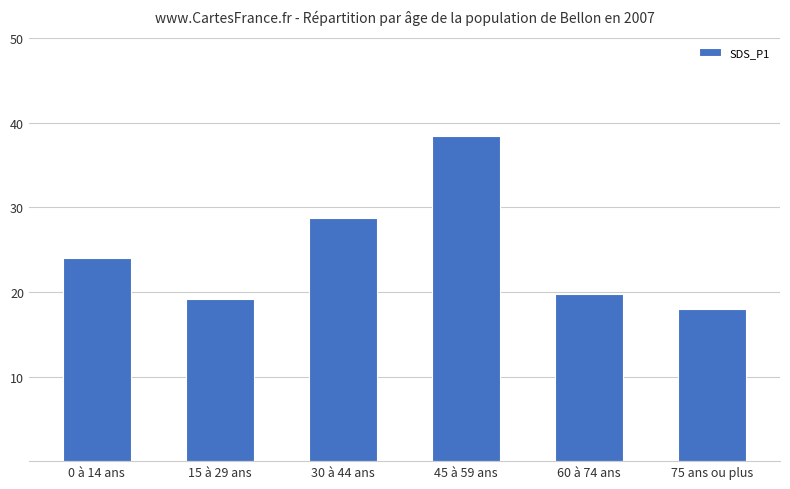

Reading left to right, list all the values displayed in this chart.

0 à 14 ans=24.0	15 à 29 ans=19.2	30 à 44 ans=28.8	45 à 59 ans=38.4	60 à 74 ans=19.8	75 ans ou plus=18.0